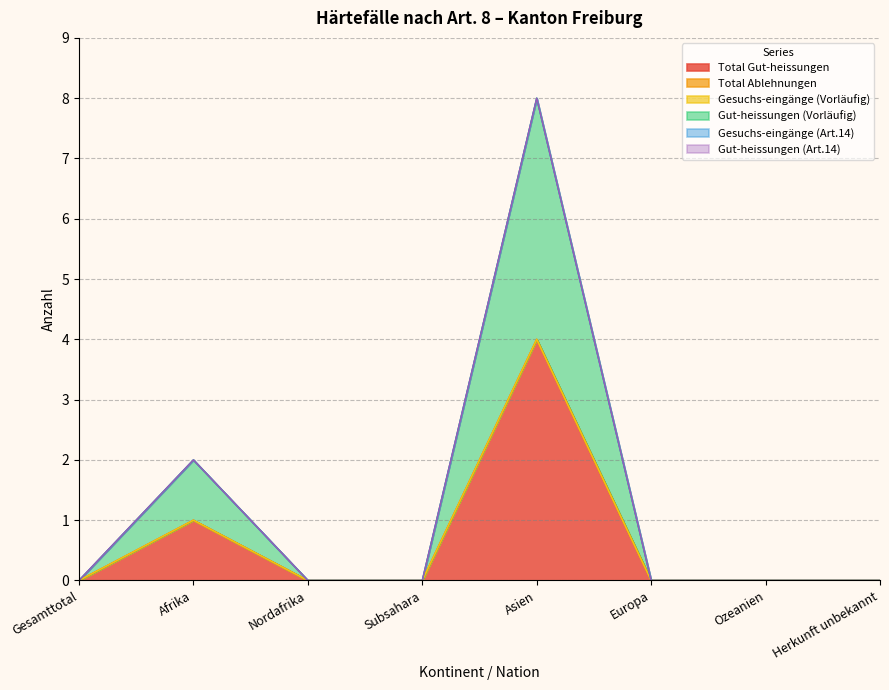

Reading left to right, extract all data points from this chart.

Total Gut-heissungen: 0	1	0	0	4	0	0	0
Total Ablehnungen: 0	0	0	0	0	0	0	0
Gesuchs-eingänge (Vorläufig): 0	0	0	0	0	0	0	0
Gut-heissungen (Vorläufig): 0	1	0	0	4	0	0	0
Gesuchs-eingänge (Art.14): 0	0	0	0	0	0	0	0
Gut-heissungen (Art.14): 0	0	0	0	0	0	0	0